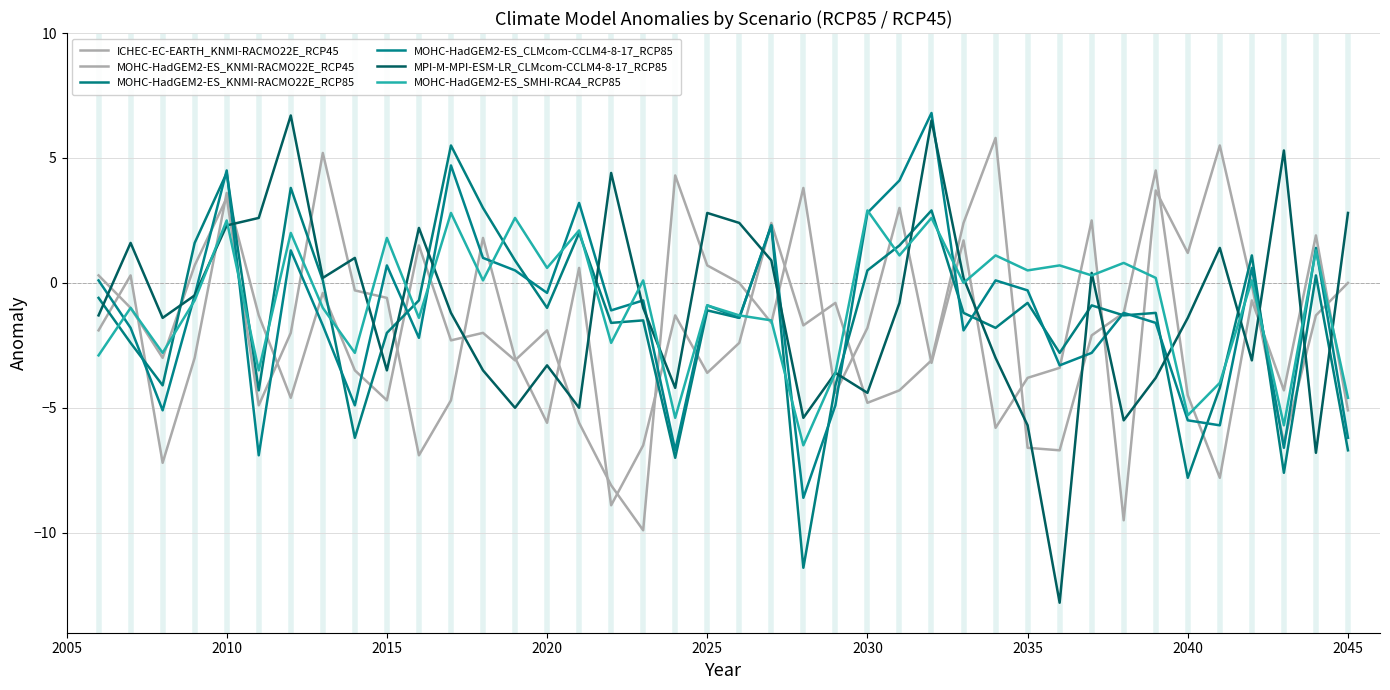

What is the minimum value for MOHC-HadGEM2-ES_SMHI-RCA4_RCP85?

-6.5